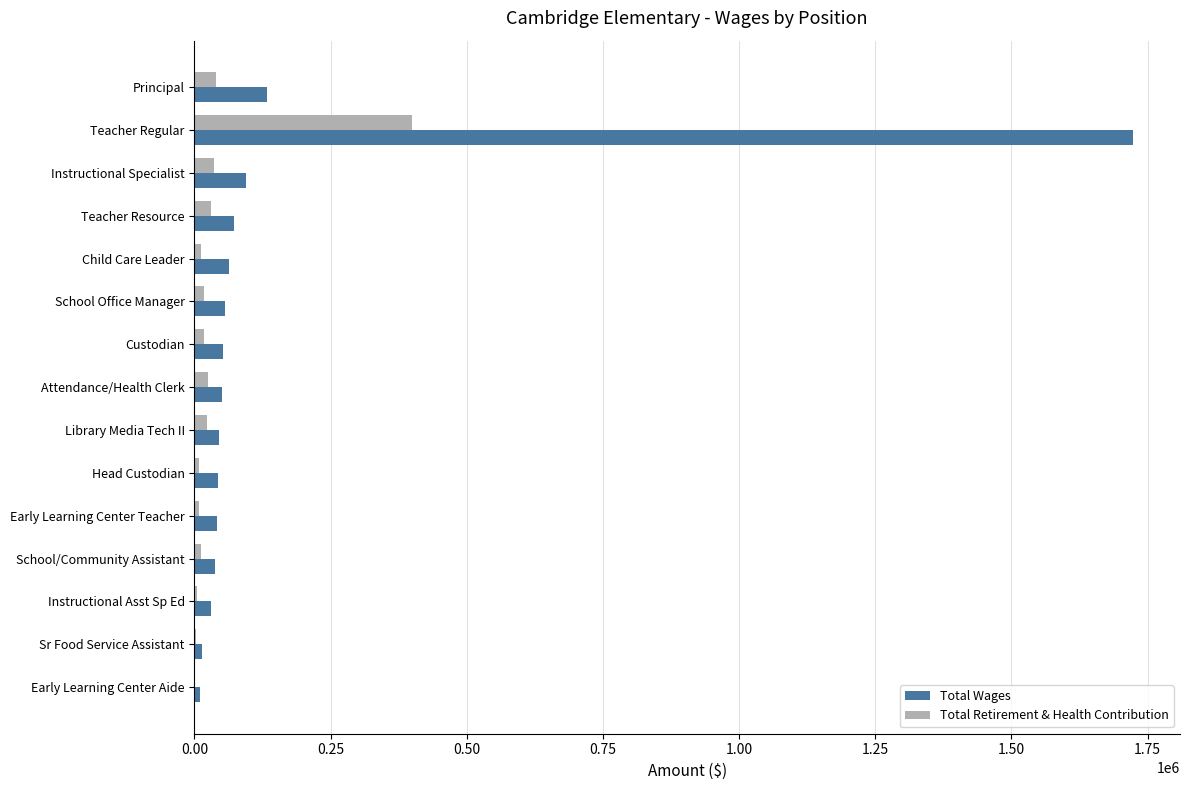

Between Teacher Regular and Custodian, which series saw the biggest shift?

Total Wages